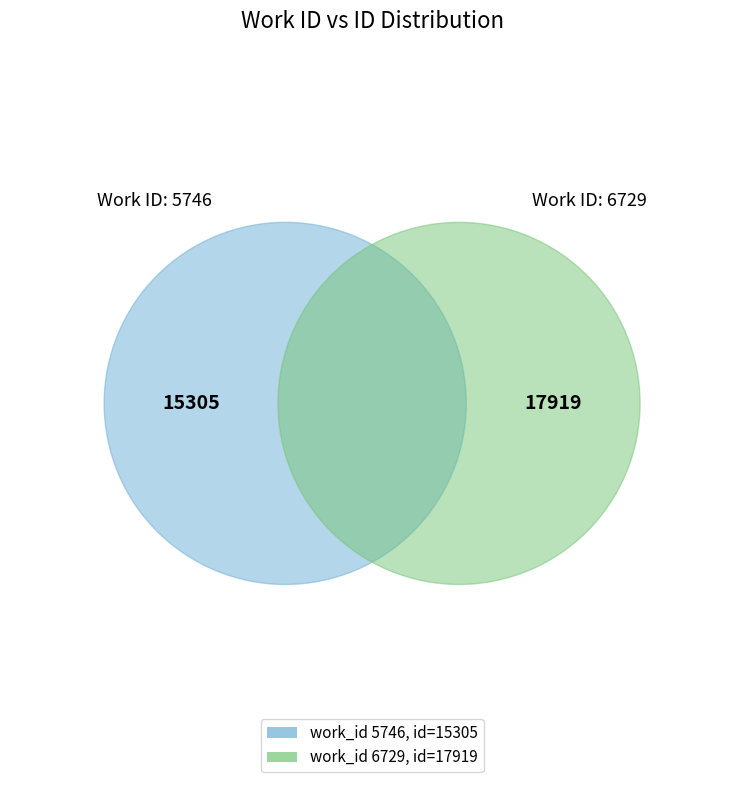

Is it true that 5746 is 54% of the pie?

False